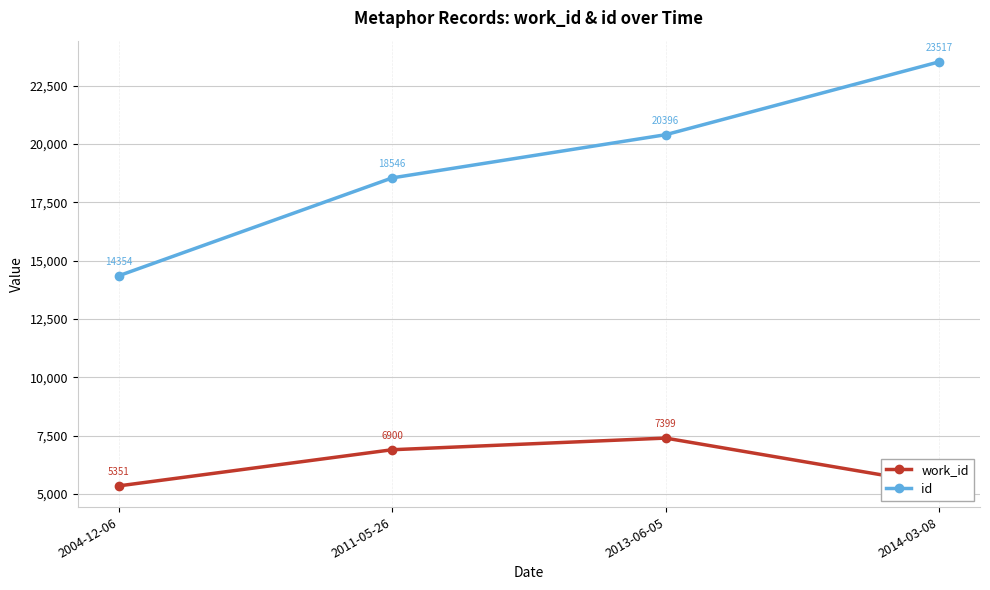

Reading left to right, extract all data points from this chart.

work_id: 5351	6900	7399	5404
id: 14354	18546	20396	23517